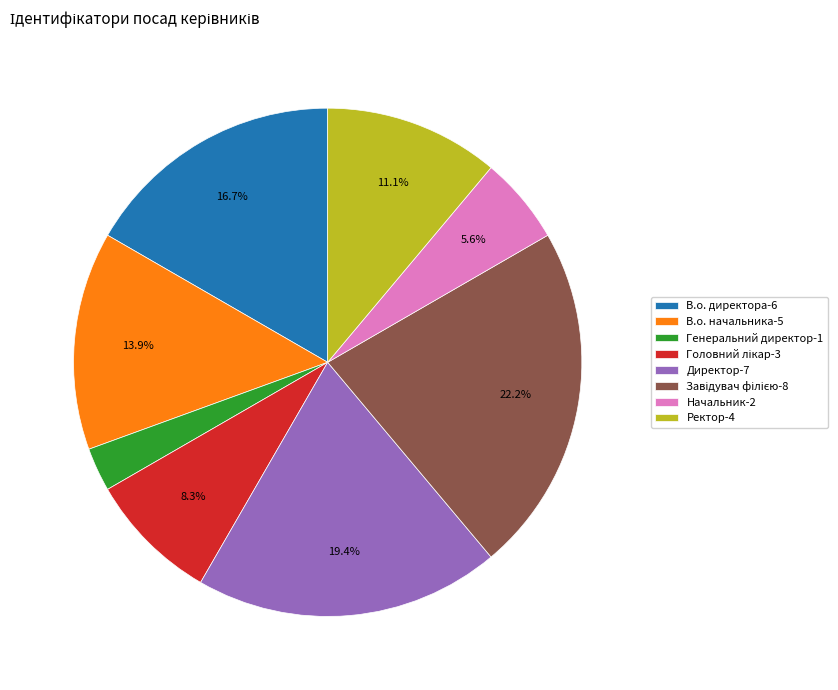

Combined, do Генеральний директор-1 and Начальник-2 account for over 50%?

No